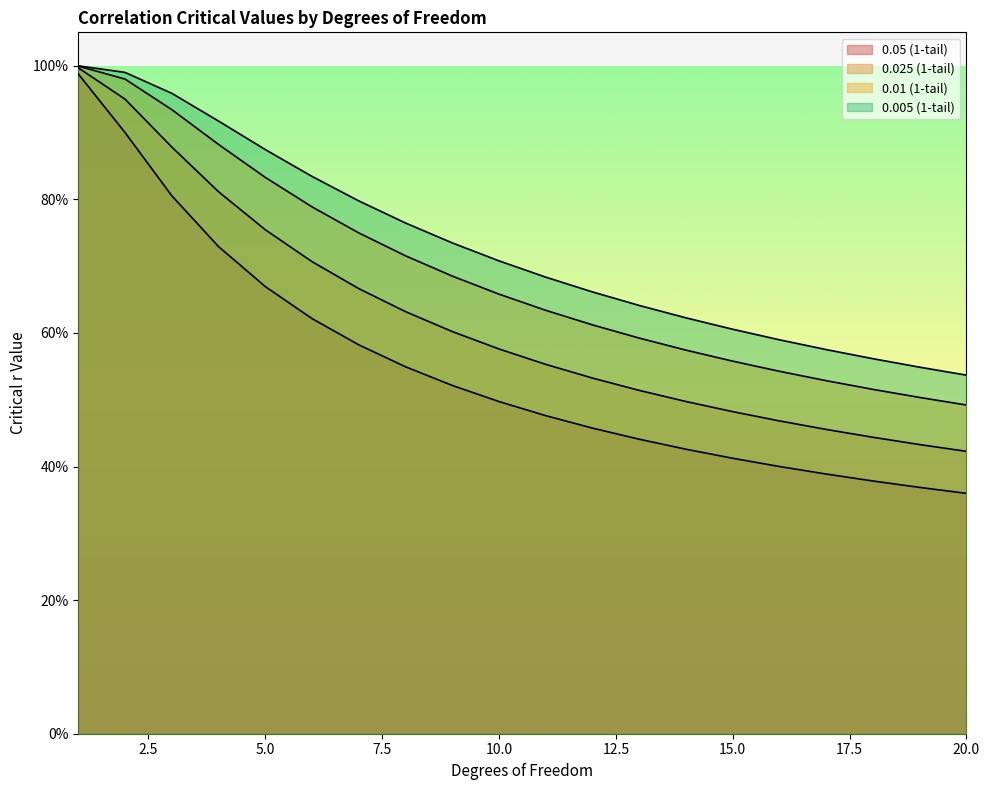

Which series has the largest range (max minus min)?

0.05 (1-tail)